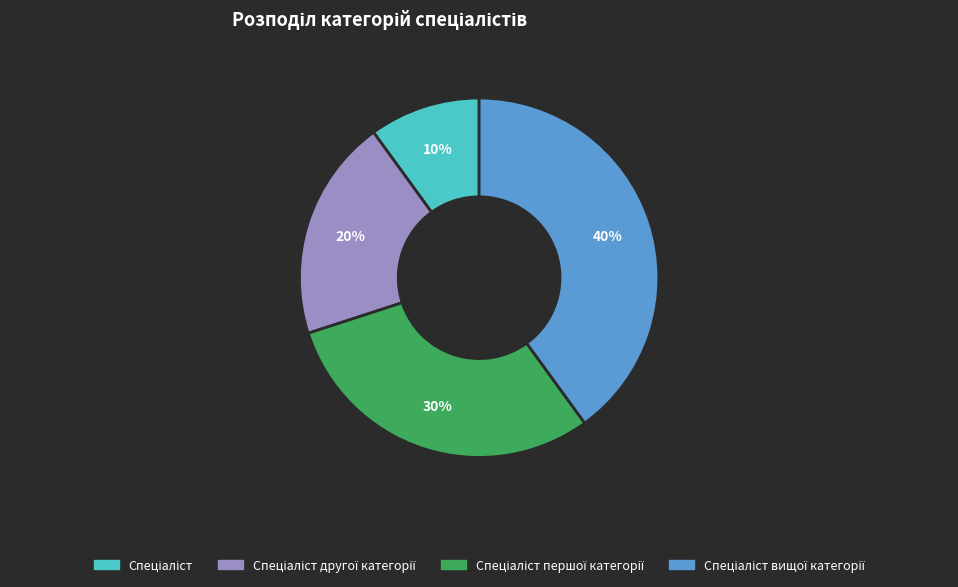

To the nearest percent, what is the average slice percentage?

25%